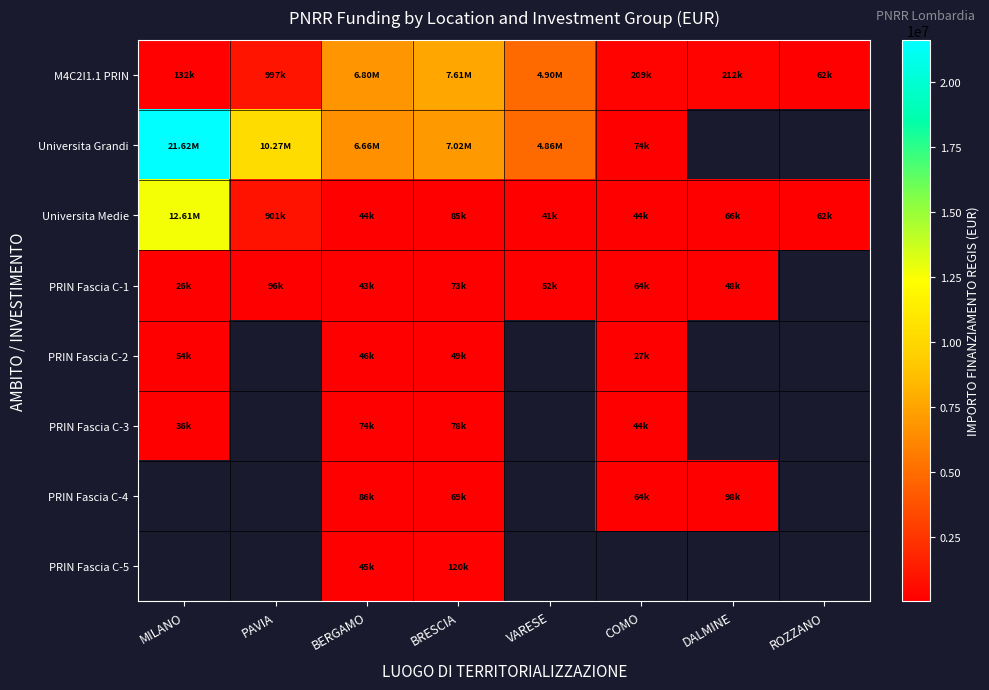

True or false: Universita Medie has a value of 84977.9 at BRESCIA.

True